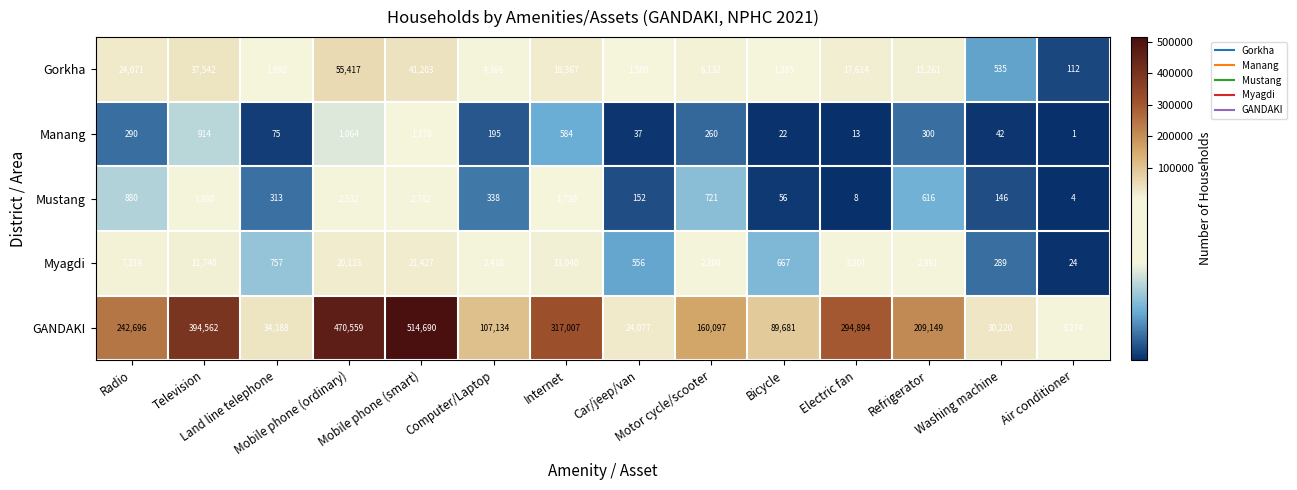

What is the highest value of the GANDAKI series?

514690